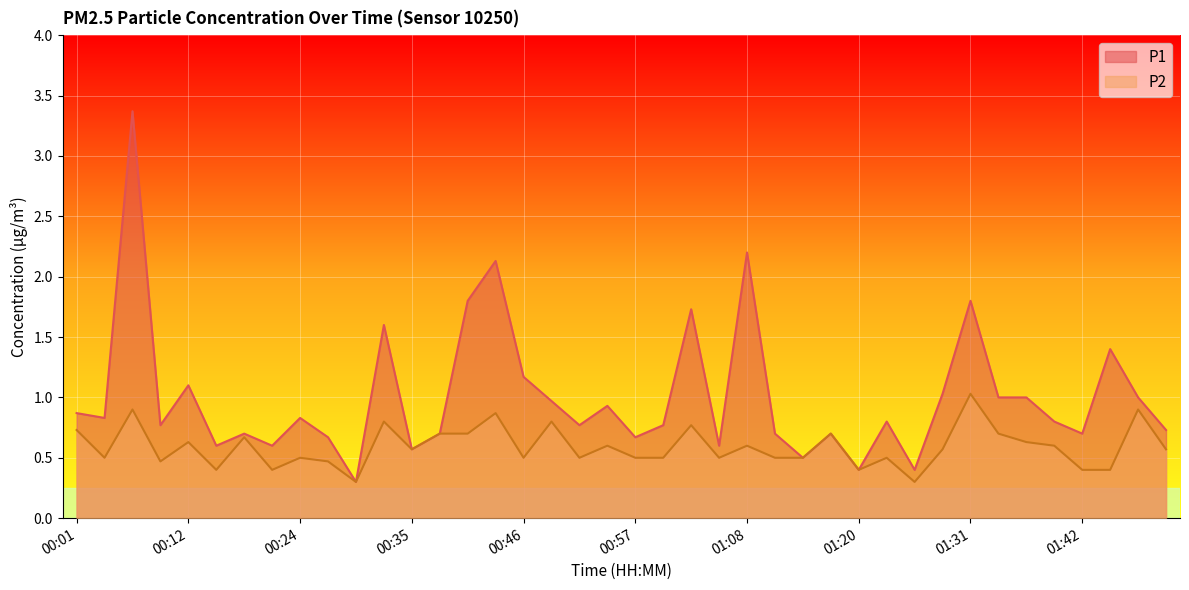

List the series in order of their overall mean, highest first.

P1, P2